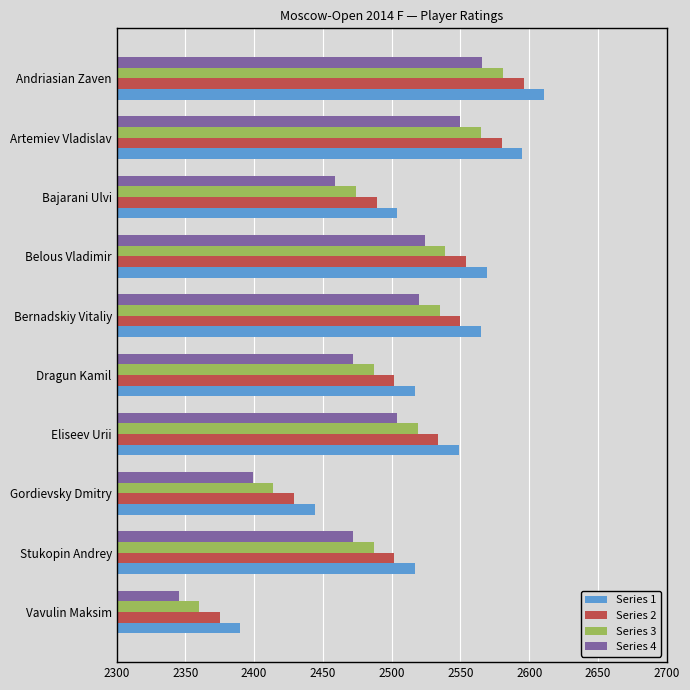

What value does the Series 1 series have at Artemiev Vladislav, to the nearest 5?

2595